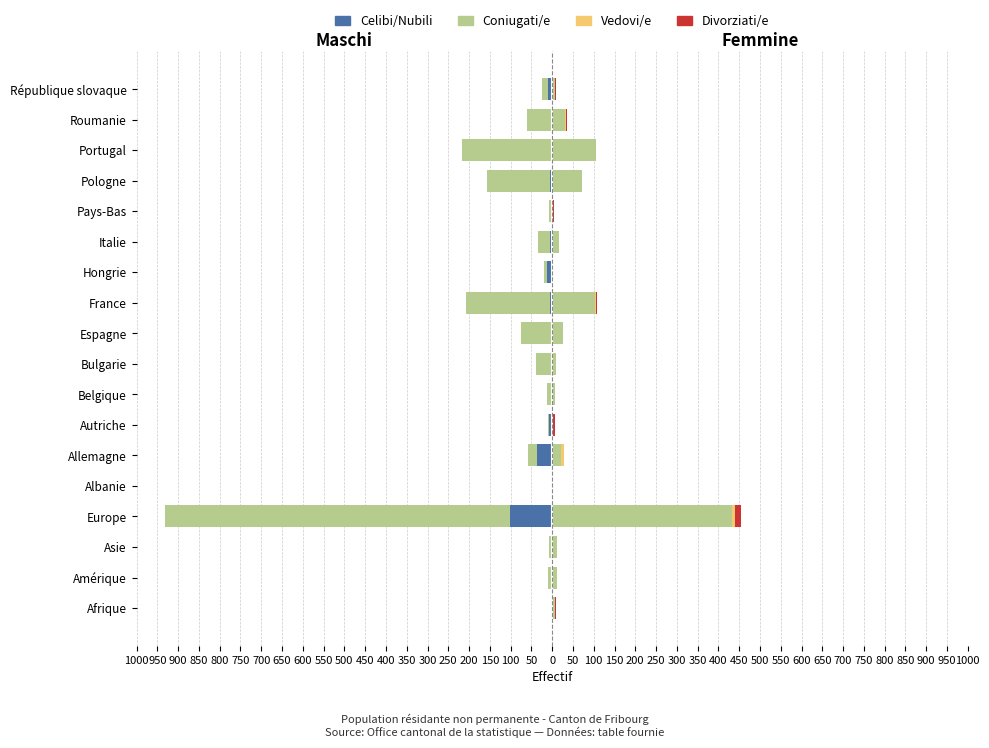

Between Albanie and Belgique, which is larger?

Albanie